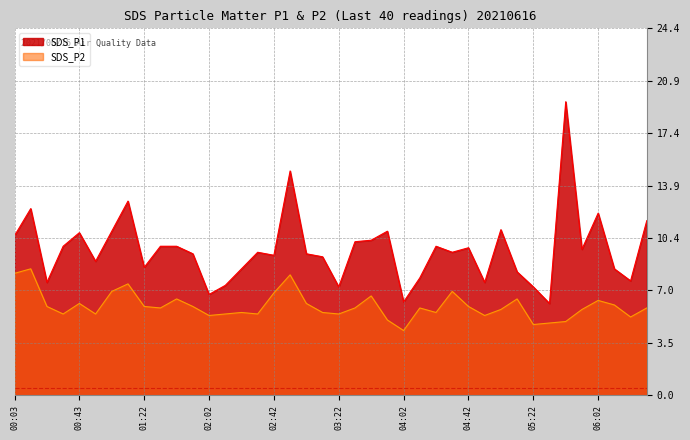

Which series has the largest total across all categories?

SDS_P1